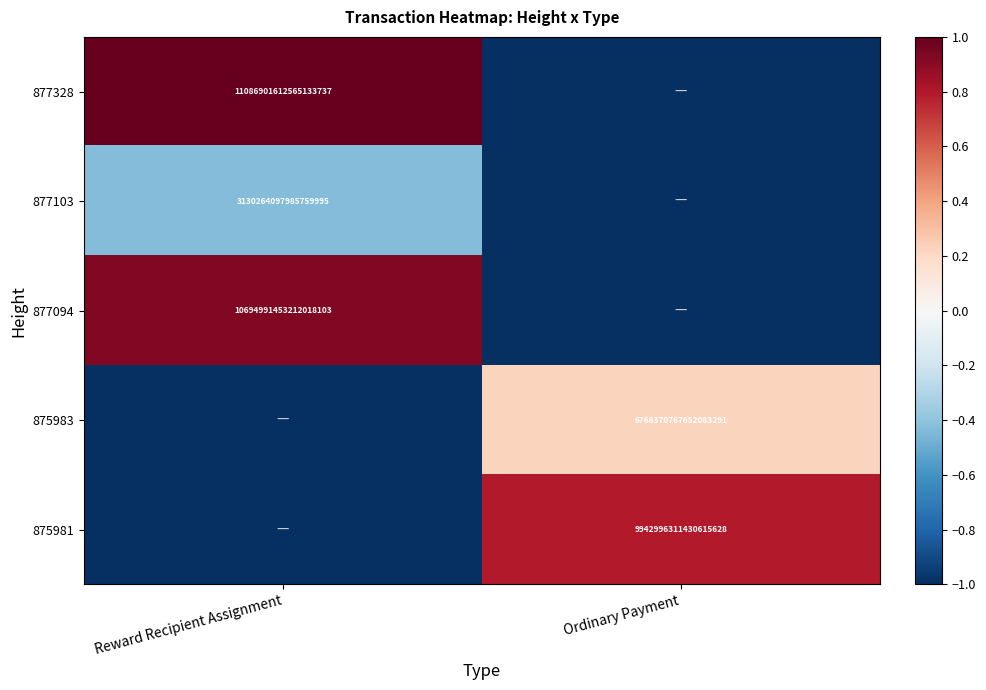

Is the value of 877328 at Reward Recipient Assignment greater than the value of 875983 at Ordinary Payment?

Yes